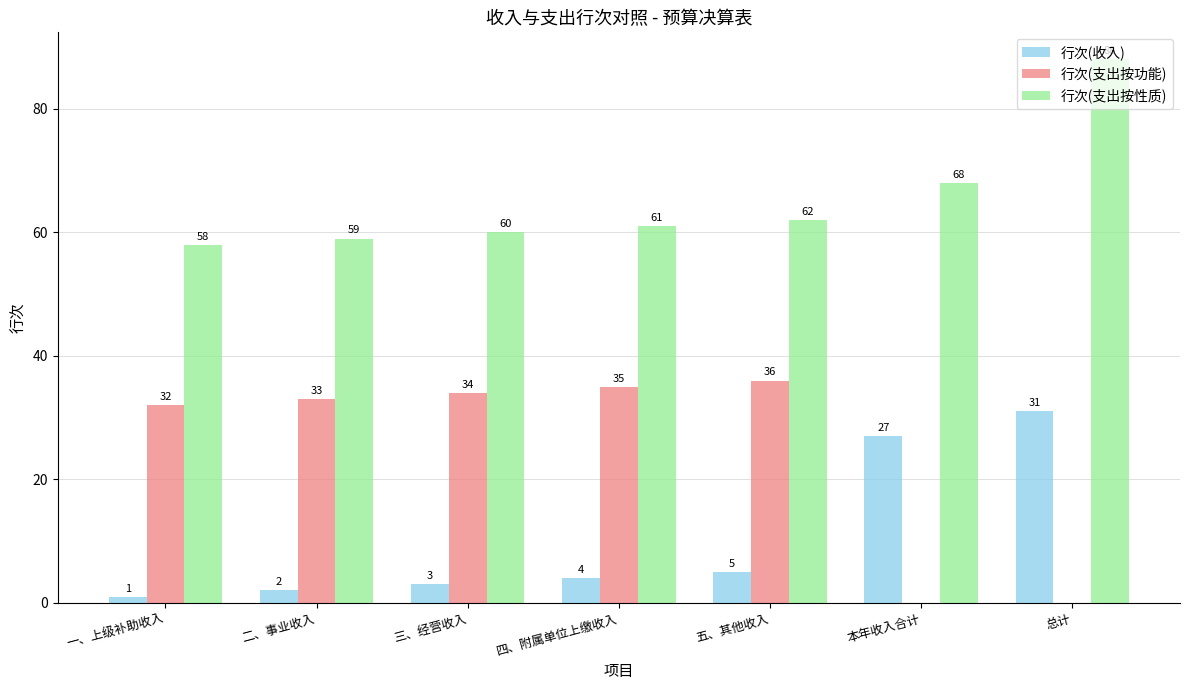

What is the difference between the 行次(支出按性质) values at 三、经营收入 and 一、上级补助收入?

2